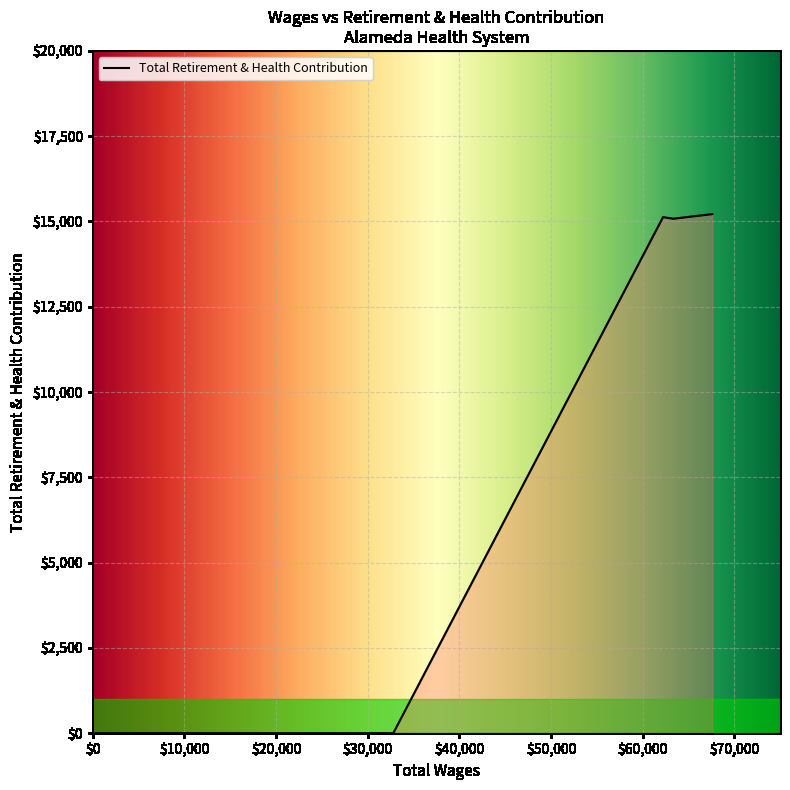

What is the greatest value displayed?

15216